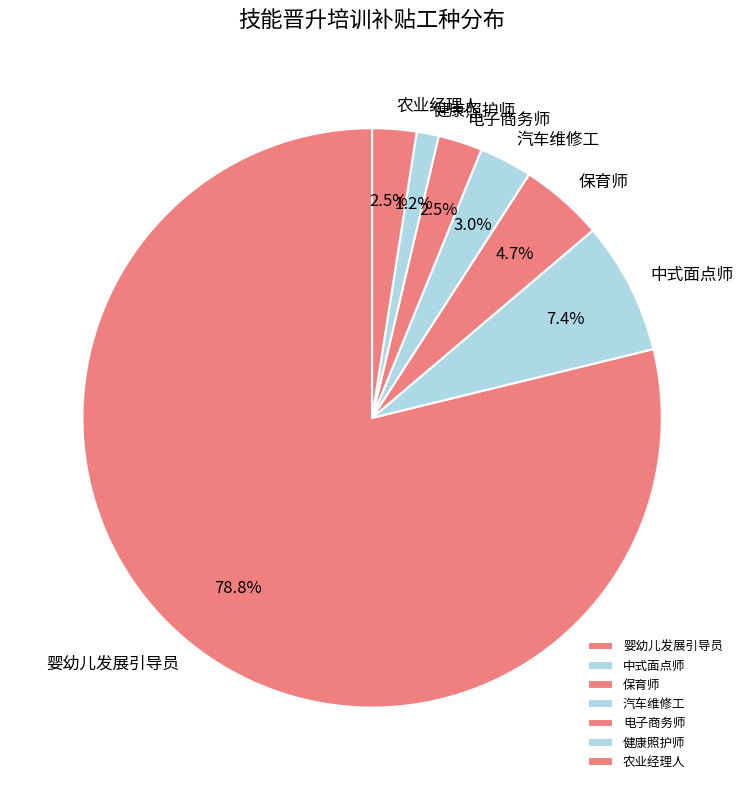

Which slice is the smallest?

健康照护师